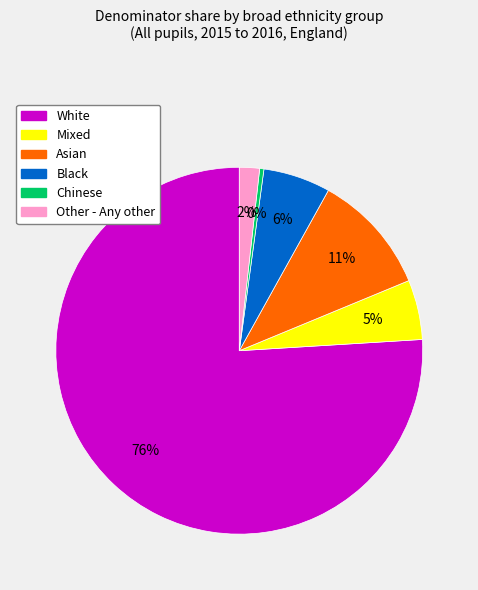

Which has a higher value, Other - Any other or Chinese?

Other - Any other